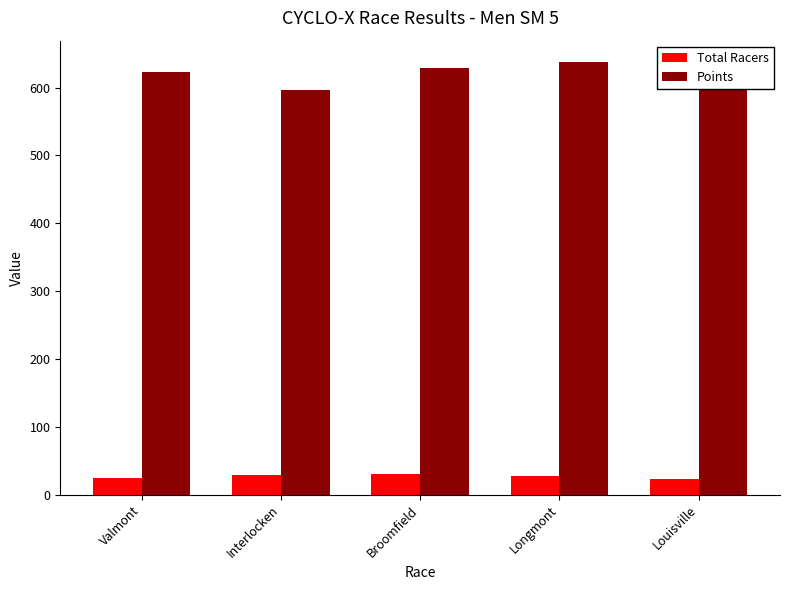

What is the label of the 3rd bar from the right?

Broomfield